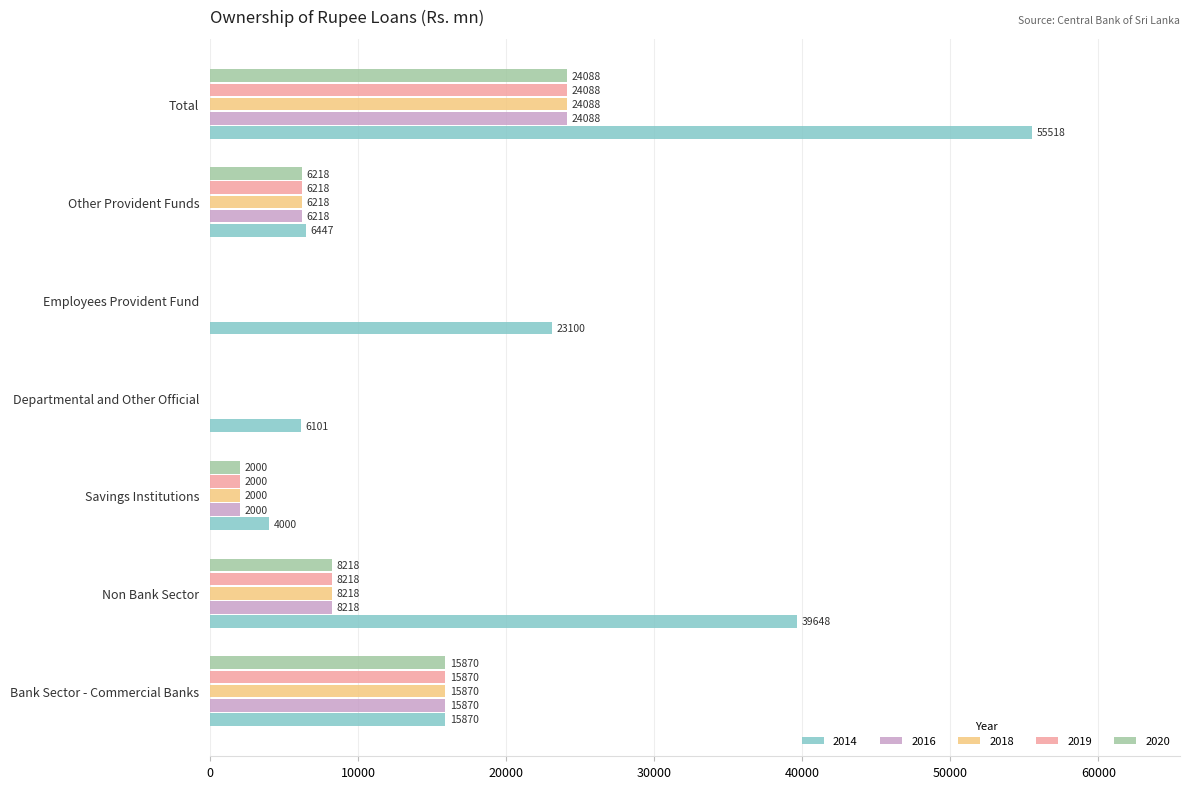

How many values in 2019 are above zero?

5